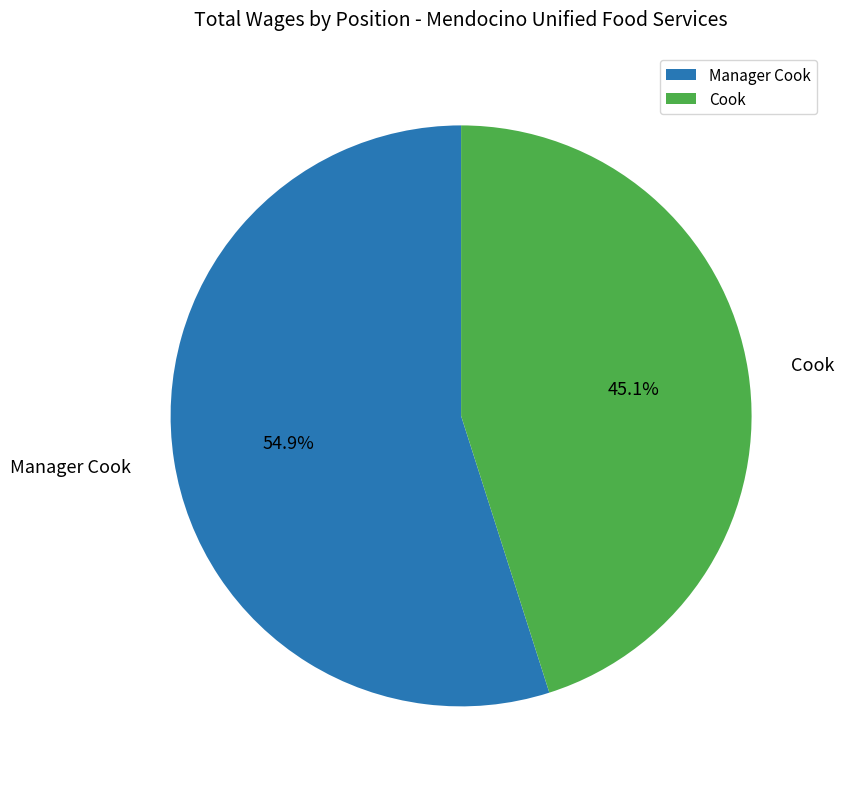

How much of the chart is everything except Manager Cook?

45.1%